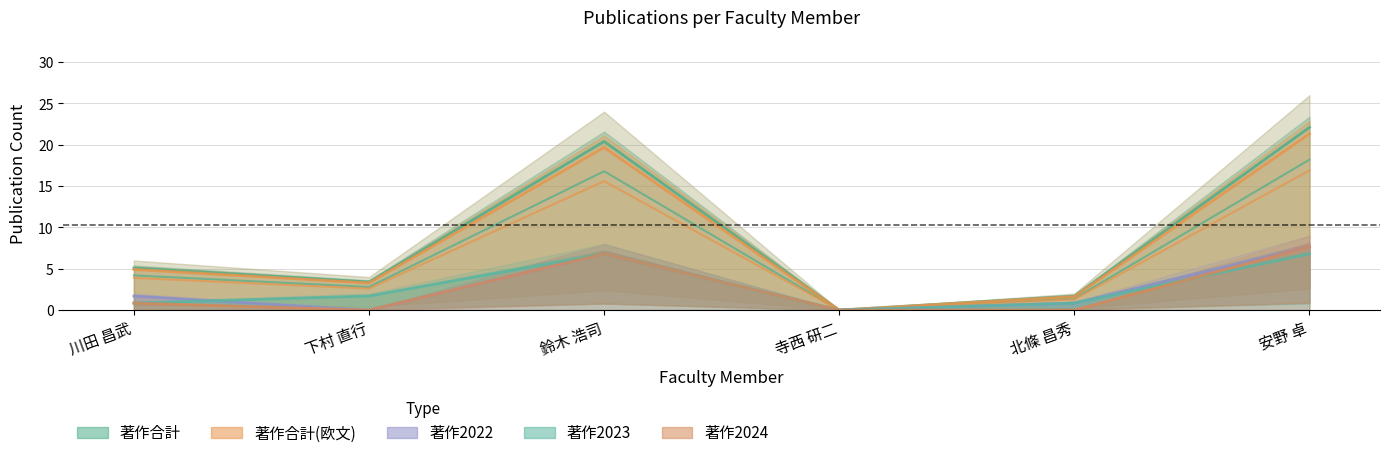

What is the value of the 著作合計(欧文) point at the 5th from the left?

1.4